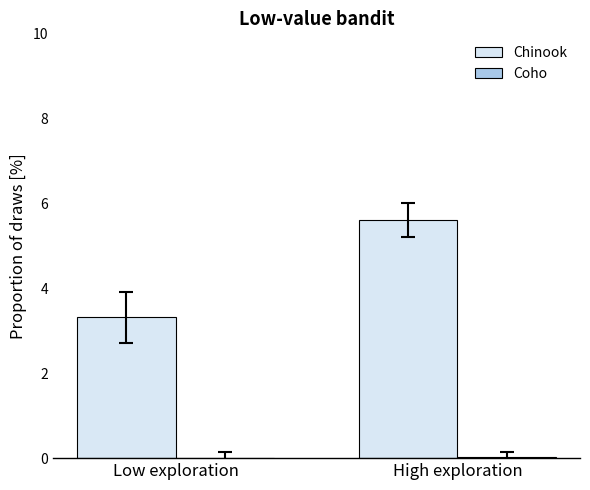

Which series has the largest range (max minus min)?

Chinook